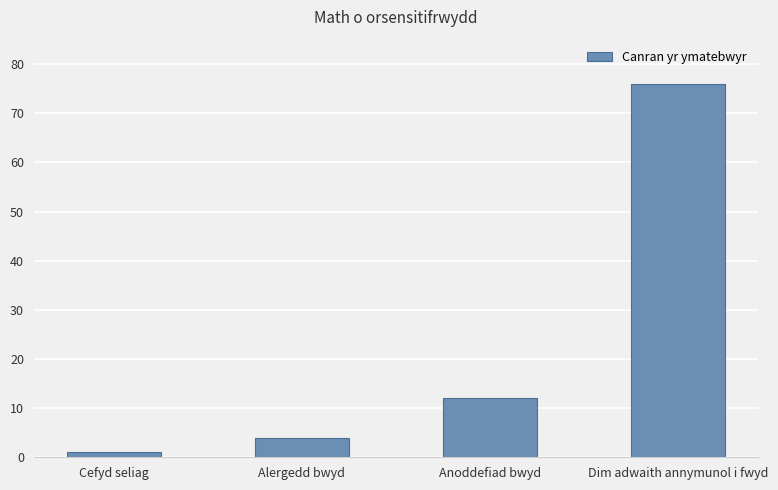

What position from the left is Anoddefiad bwyd?

3